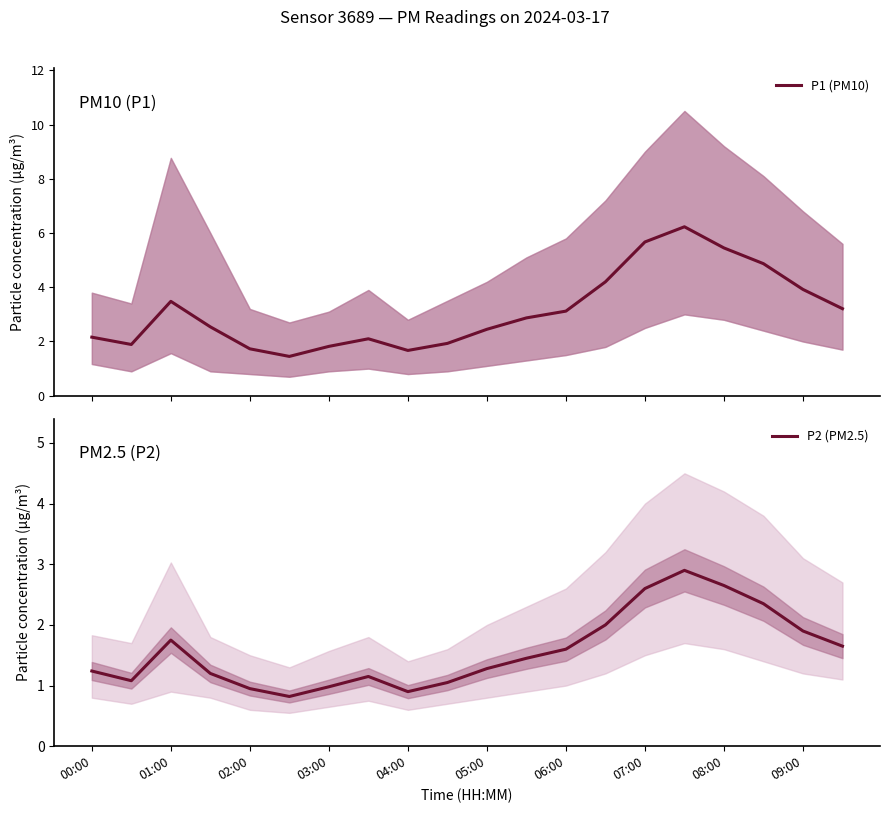

How many distinct data groups are displayed?

2